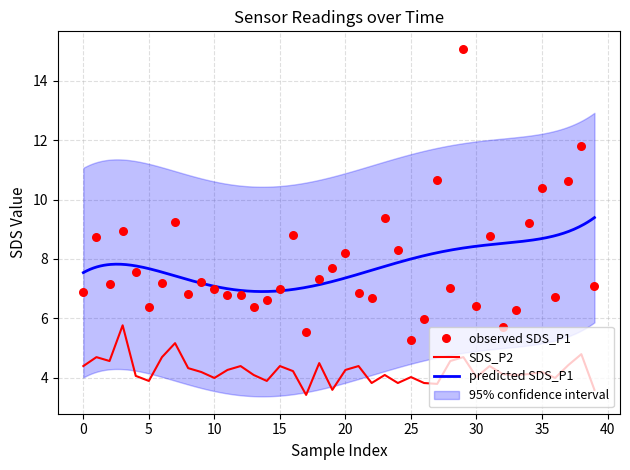

Which series reaches the maximum Y coordinate?

SDS_P1